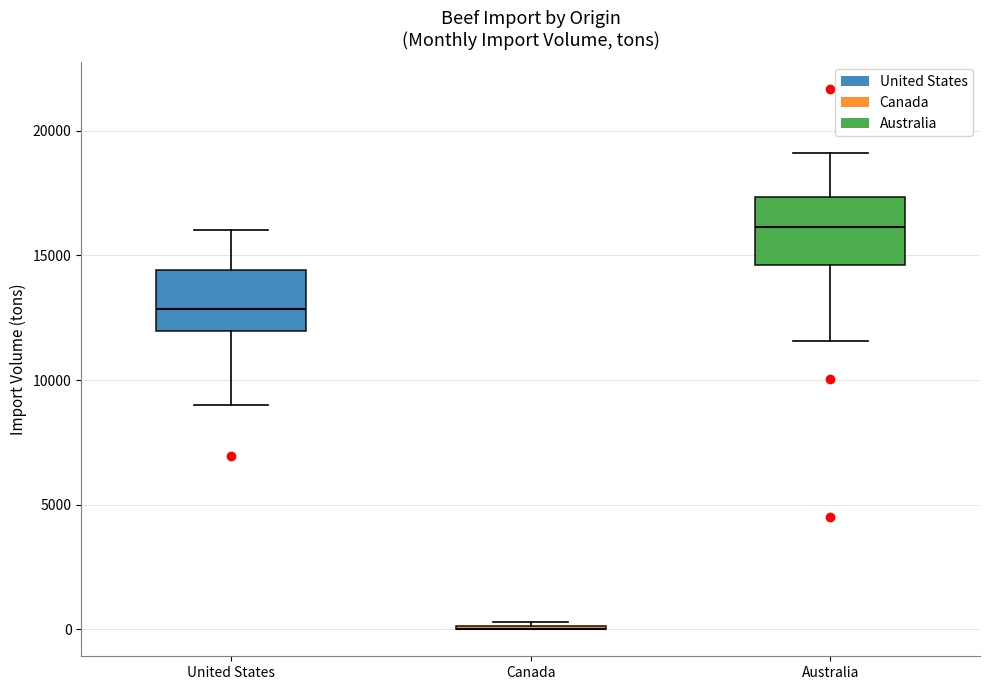

Reading left to right, transcribe this box plot: for each box, give where its median line is, the range the box spans, and where its two whiskers end, as read against the y-axis. The values are not printed on the chart, so give them approximately, as read against the axis.

United States: median 13000, box 12000 to 14500, whiskers 9000 to 16000
Canada: box collapsed to a line at 0, whiskers 0 to 500
Australia: median 16000, box 14500 to 17500, whiskers 11500 to 19000